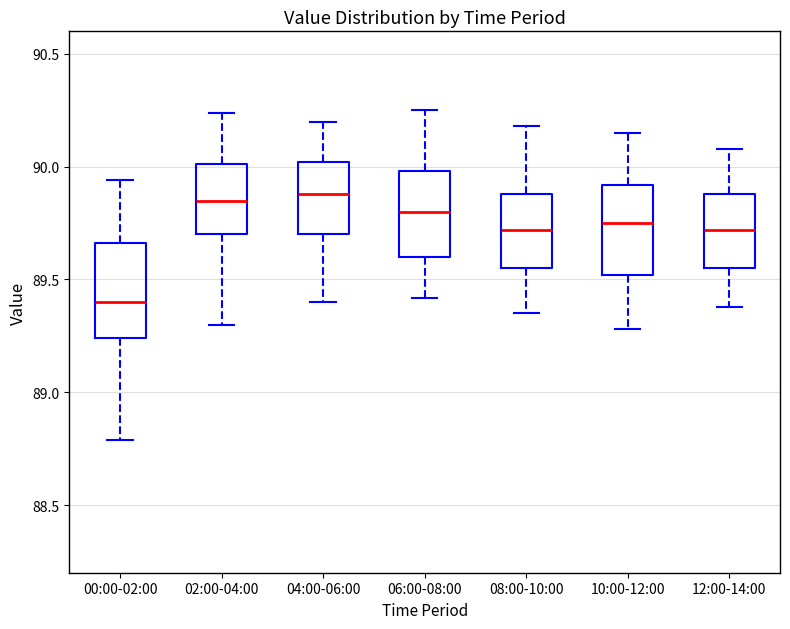

Where does the median line of the box for 08:00-10:00 sit on the y-axis? The values are not printed on the chart, so give them approximately, as read against the axis.

89.70